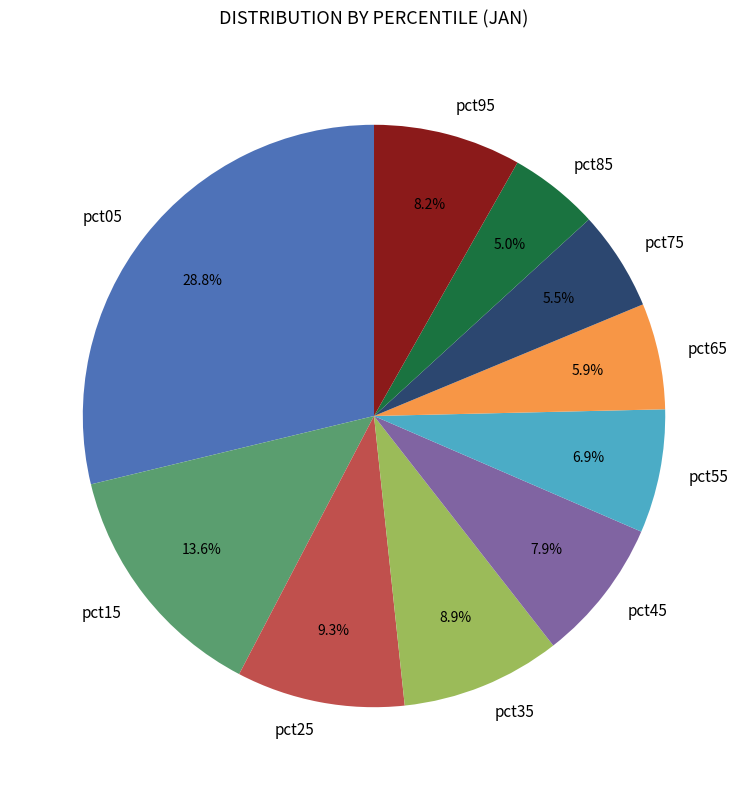

What is the largest slice in the pie chart?

pct05